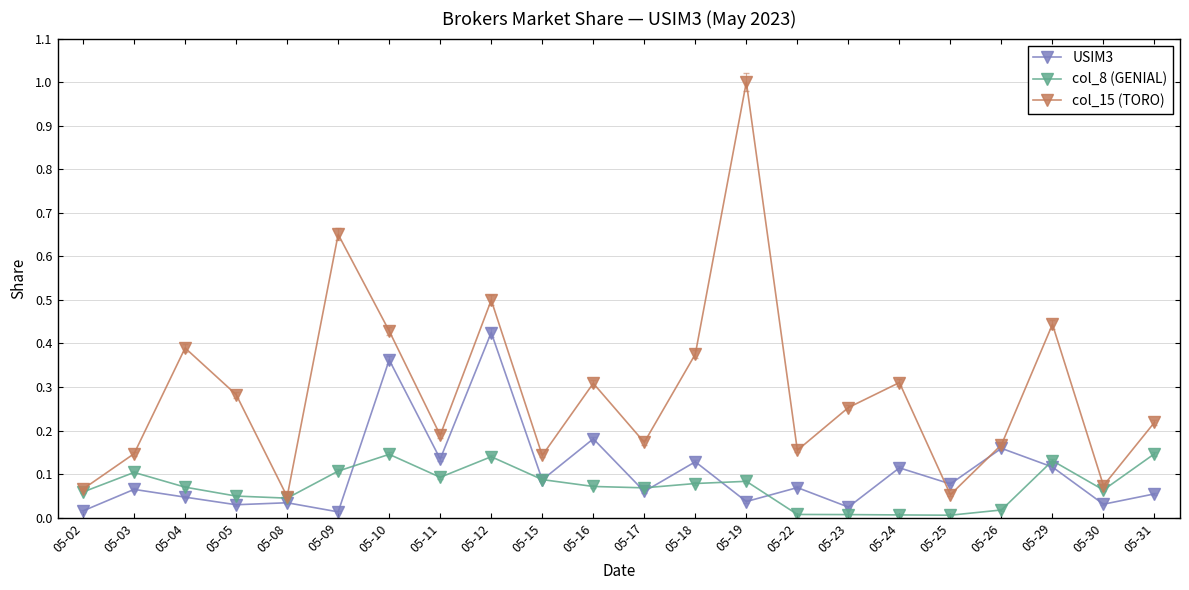

Where do col_8 (GENIAL) and USIM3 first cross each other?

05-09 and 05-10